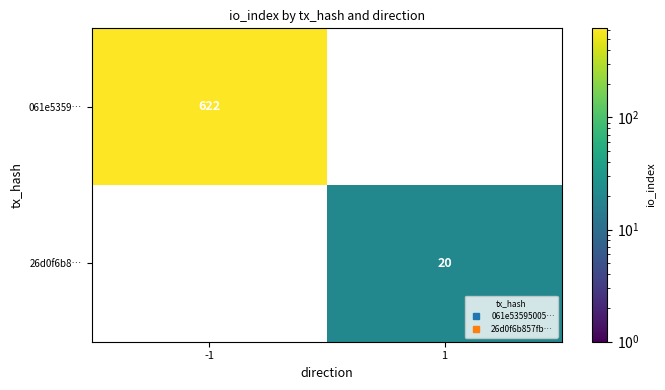

At 1, list the series in order from smallest to largest.

061e5359…, 26d0f6b8…